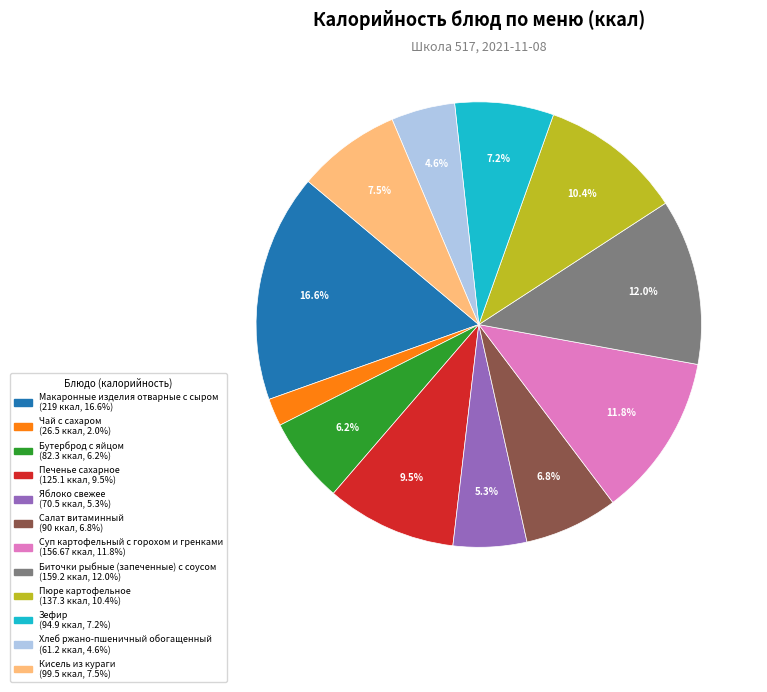

Does any single category account for the majority?

No